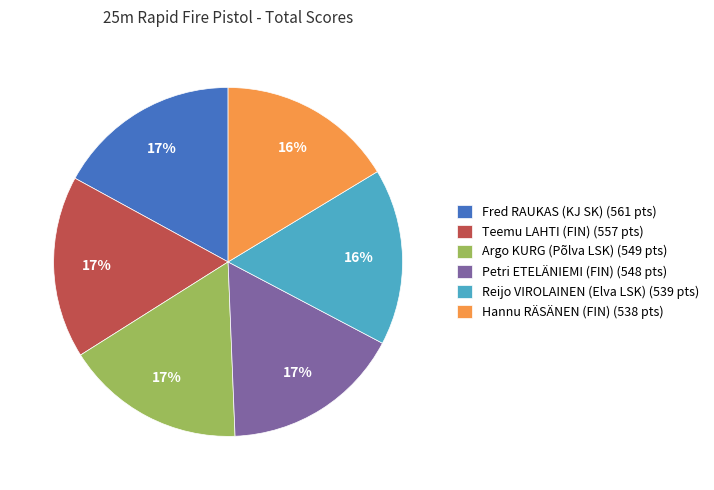

How many slices are in this pie chart?

6